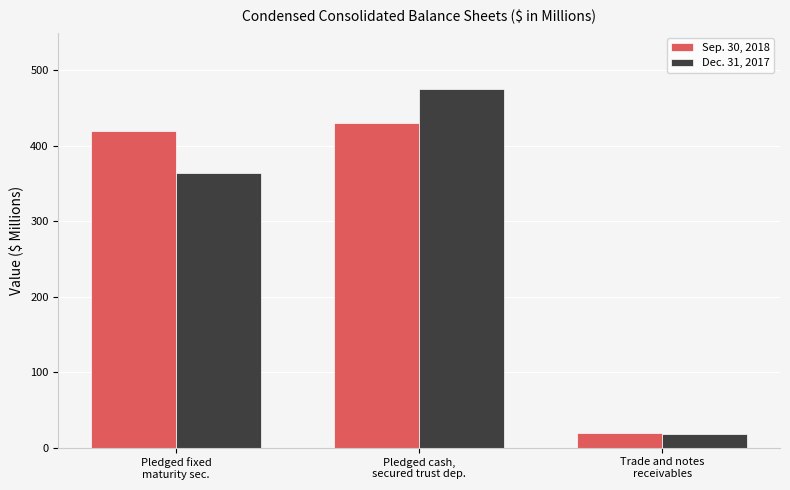

List the series in order of their peak value, lowest first.

Sep. 30, 2018, Dec. 31, 2017